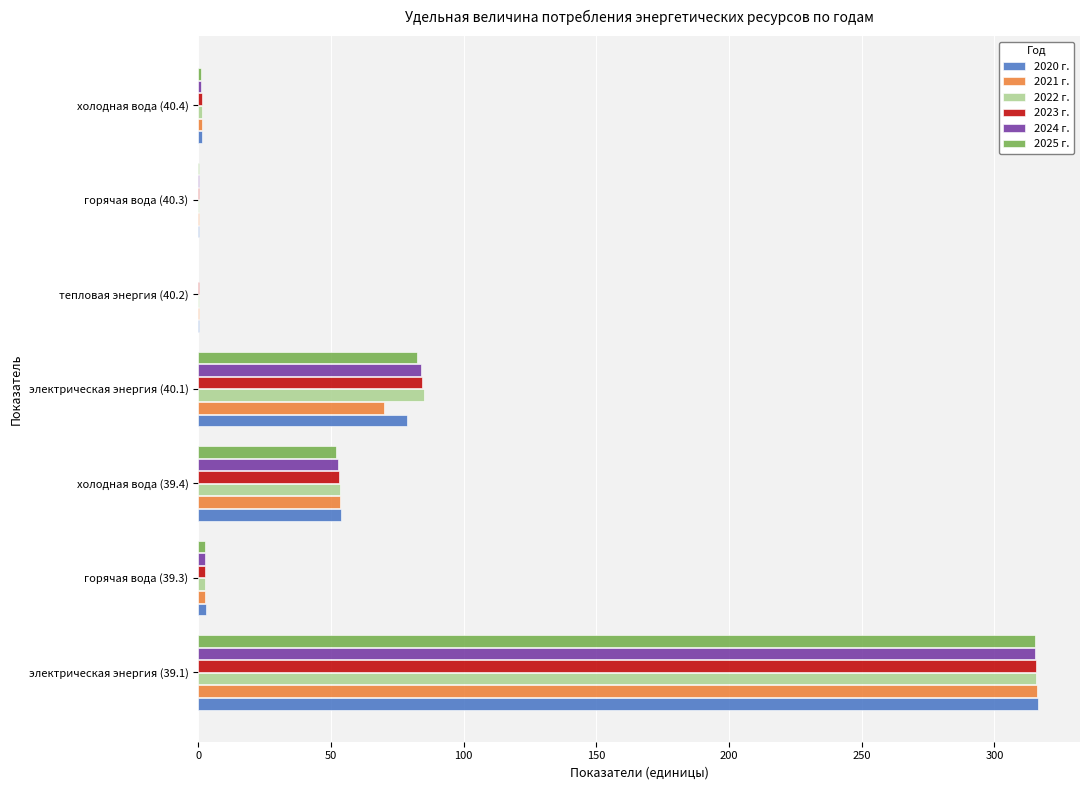

How many data points does each series have?

7